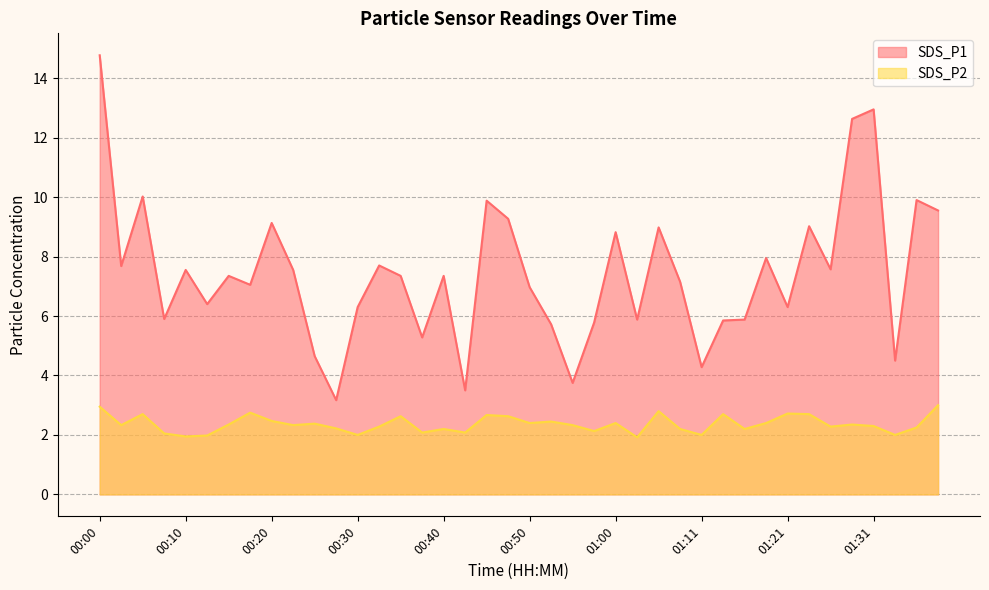

How many data points in SDS_P2 are less than 2?

3